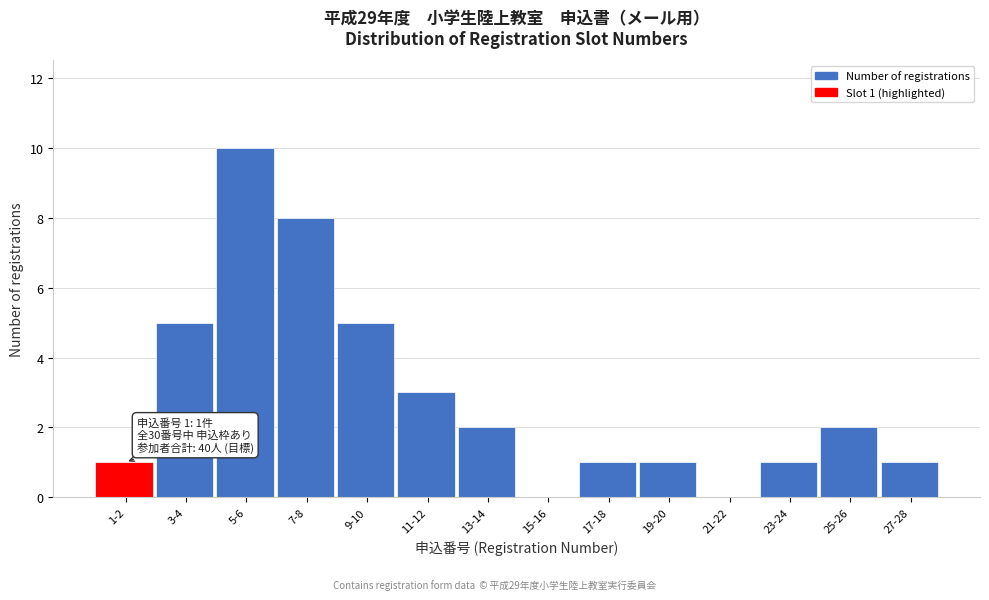

Reading right to left, what are all the values shown in this chart?

27-28=1	25-26=2	23-24=1	21-22=0	19-20=1	17-18=1	15-16=0	13-14=2	11-12=3	9-10=5	7-8=8	5-6=10	3-4=5	1-2=1